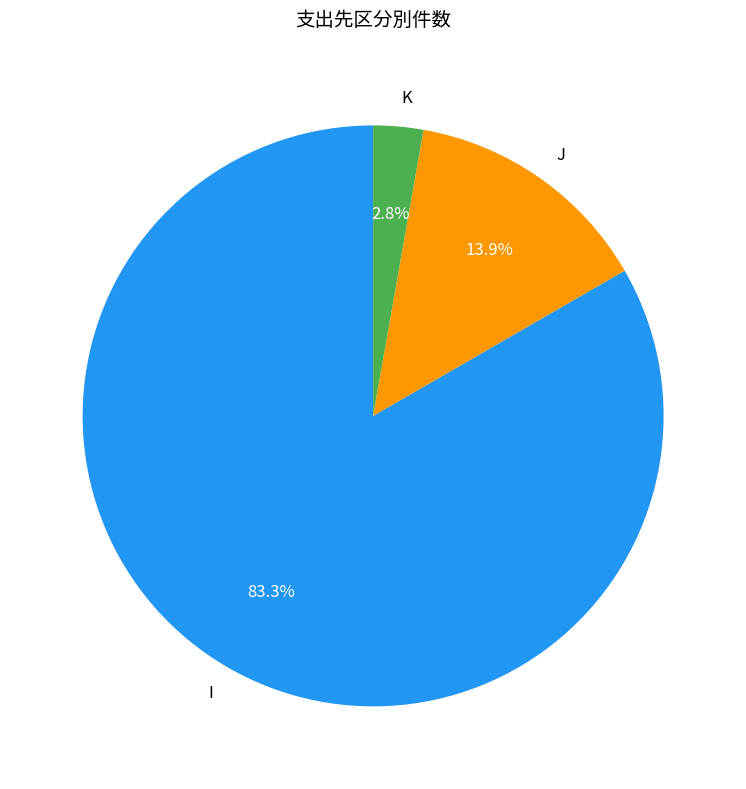

Is K the majority of the pie?

No